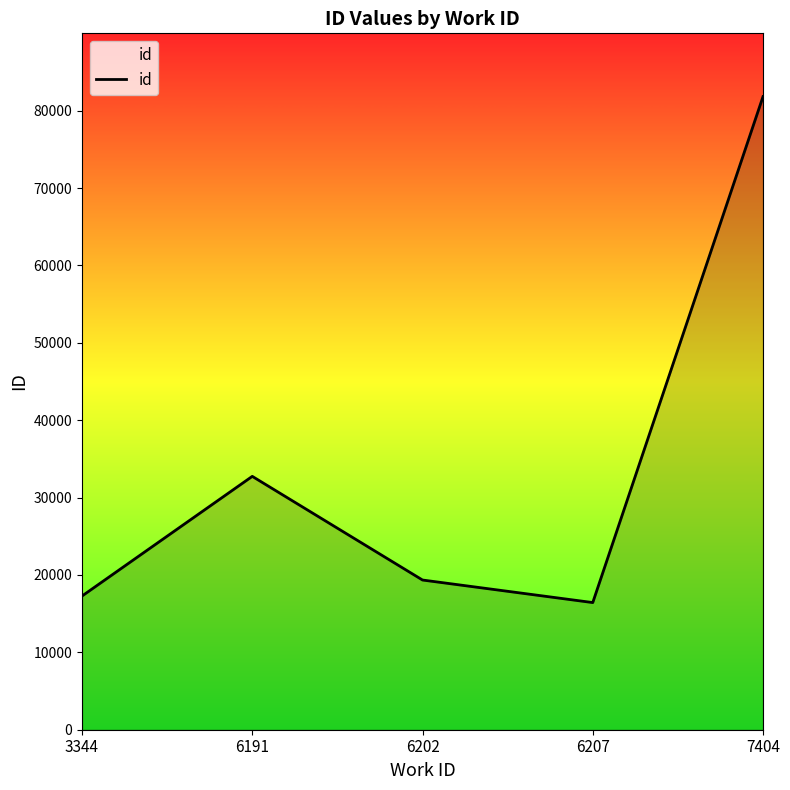

List the labels in order of value, largest first.

7404, 6191, 6202, 3344, 6207